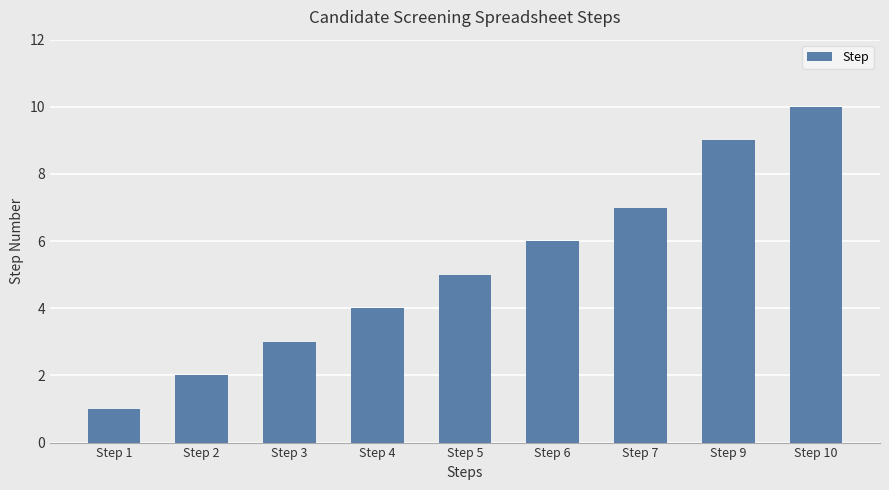

What is the maximum value shown in the chart?

10